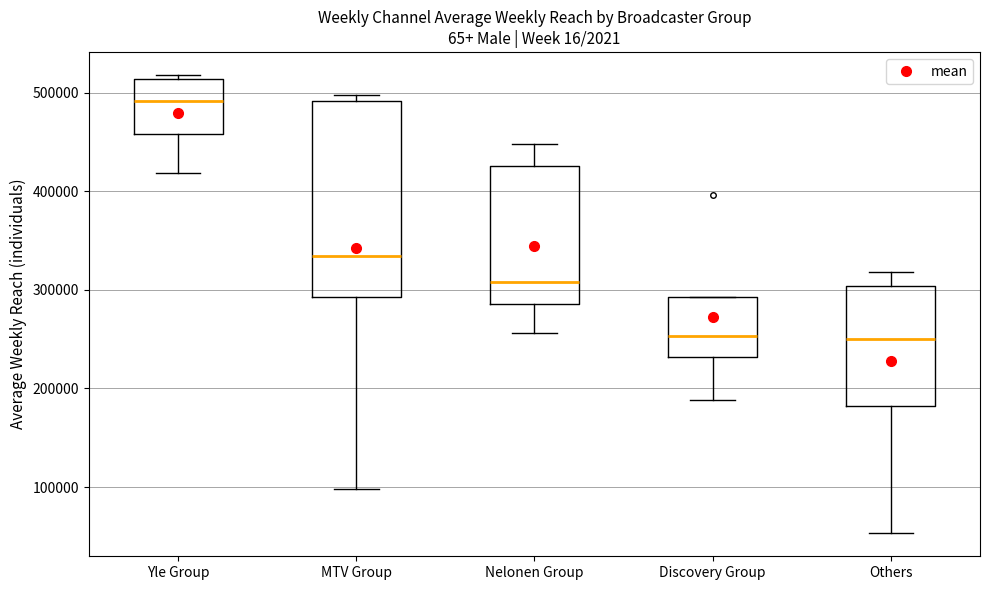

Reading left to right, transcribe this box plot: for each box, give where its median line is, the range the box spans, and where its two whiskers end, as read against the y-axis. The values are not printed on the chart, so give them approximately, as read against the axis.

Yle Group: median 490000, box 460000 to 510000, whiskers 420000 to 520000
MTV Group: median 330000, box 290000 to 490000, whiskers 100000 to 500000
Nelonen Group: median 310000, box 290000 to 430000, whiskers 260000 to 450000
Discovery Group: median 250000, box 230000 to 290000, whiskers 190000 to 290000
Others: median 250000, box 180000 to 300000, whiskers 50000 to 320000